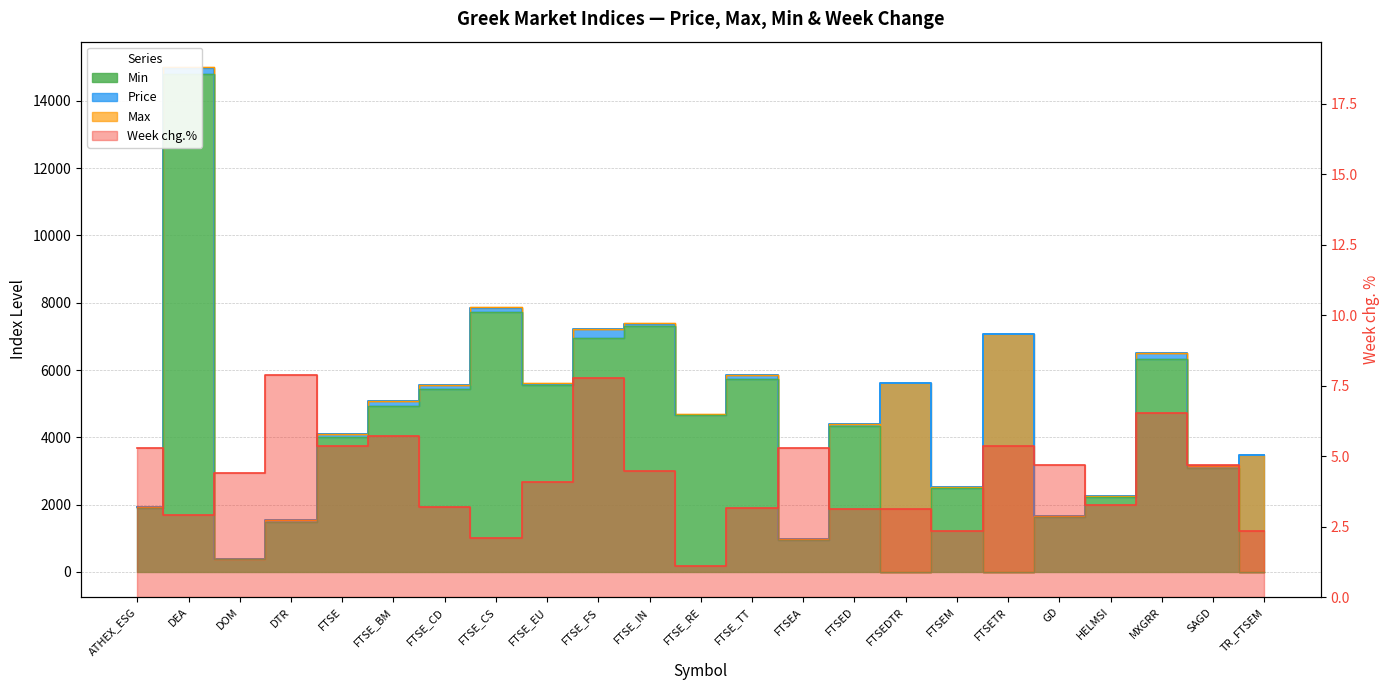

Which category has the lowest value across all series?

FTSEDTR